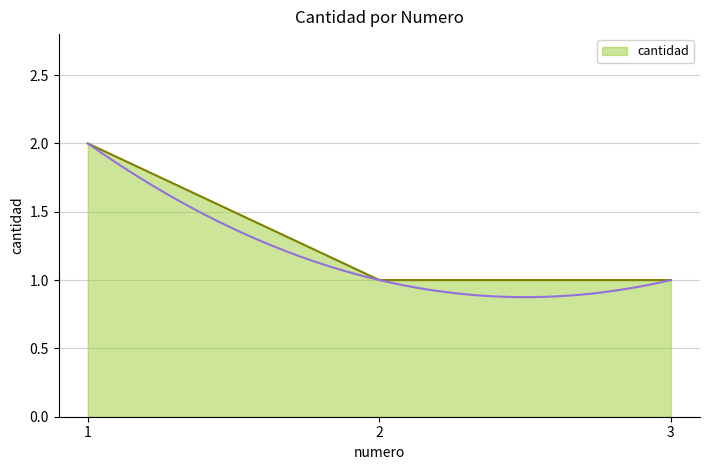

List the labels in order of value, largest first.

1, 2, 3